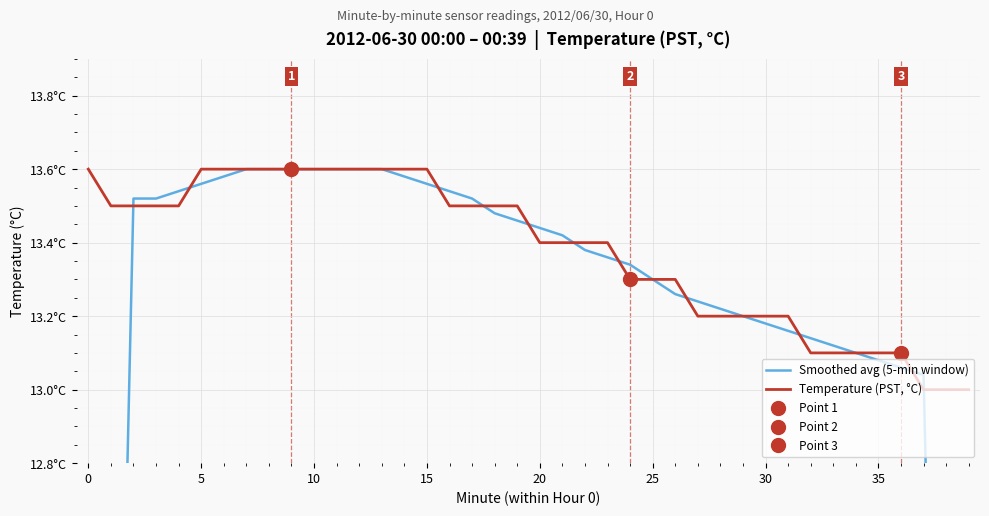

What is the value of the Temperature (PST, °C) point at the 13th from the left?

13.6